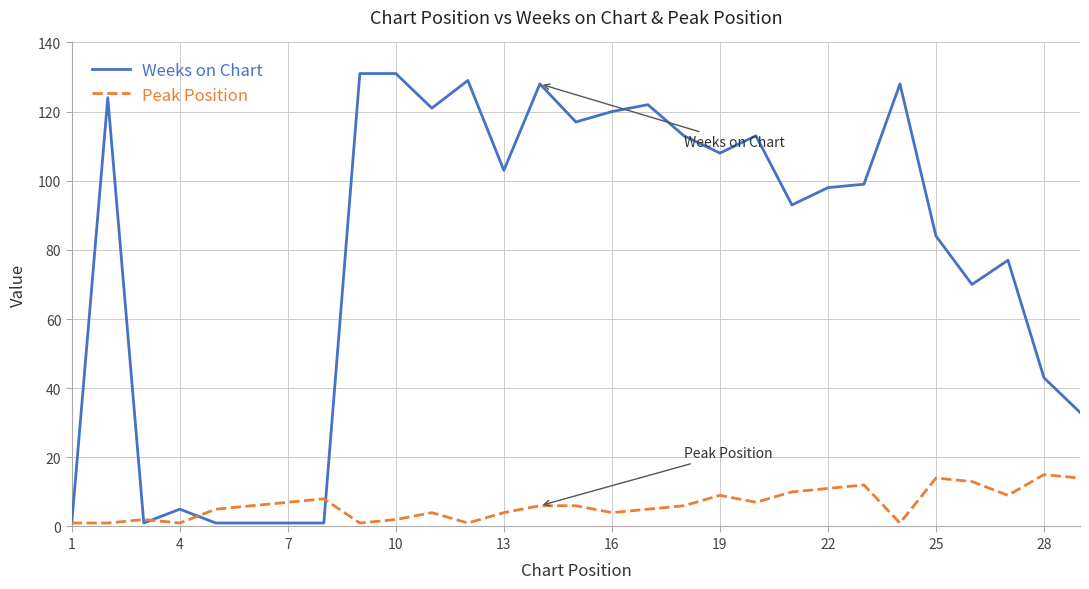

Which series has the largest range (max minus min)?

Weeks on Chart